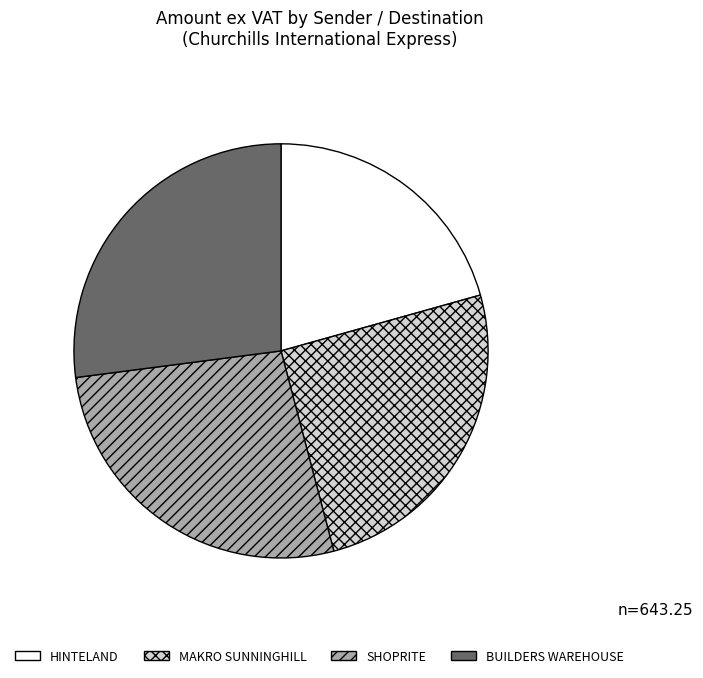

Between MAKRO SUNNINGHILL and SHOPRITE, which is larger?

SHOPRITE